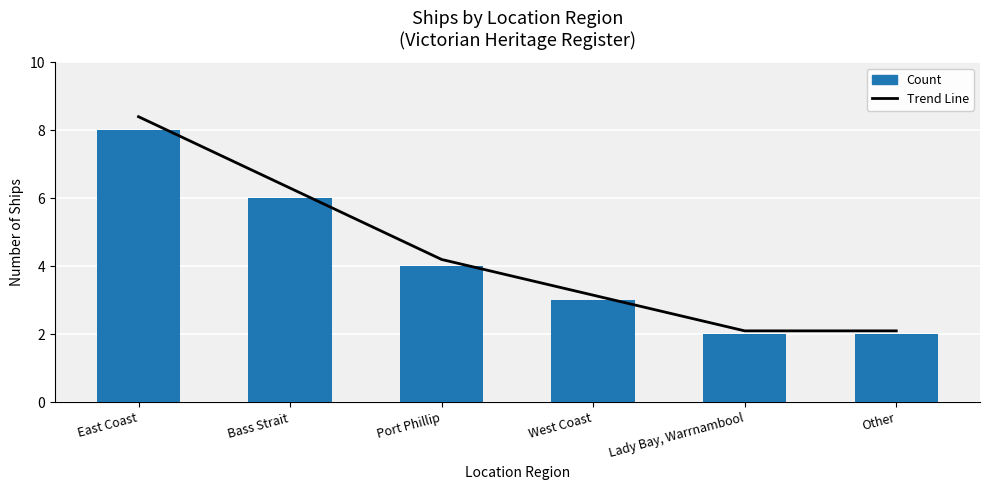

True or false: Trend Line has a value of 4.4 at East Coast.

False